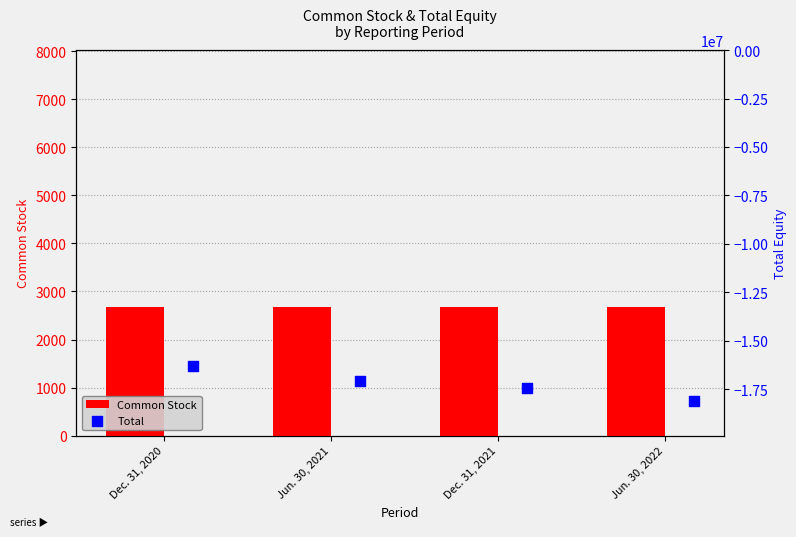

Which series contains the highest Y value?

Common Stock